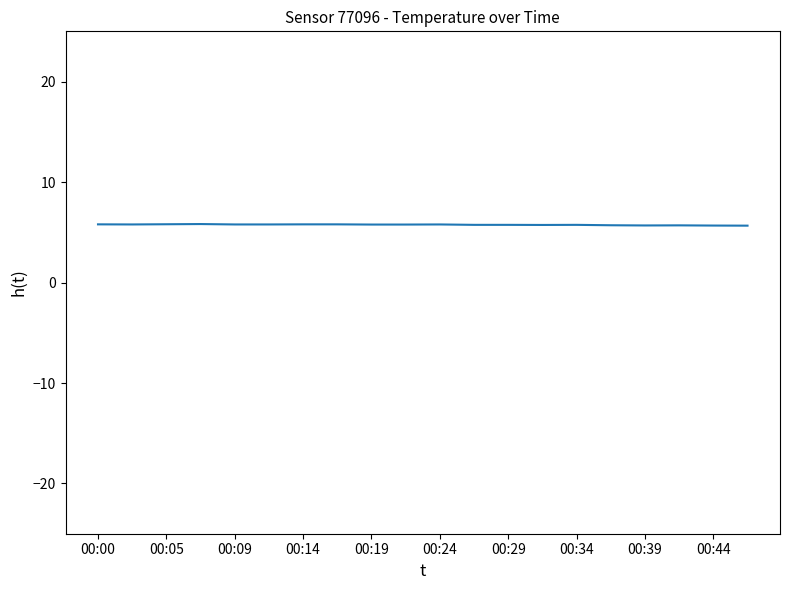

What is the maximum value shown in the chart?

5.8